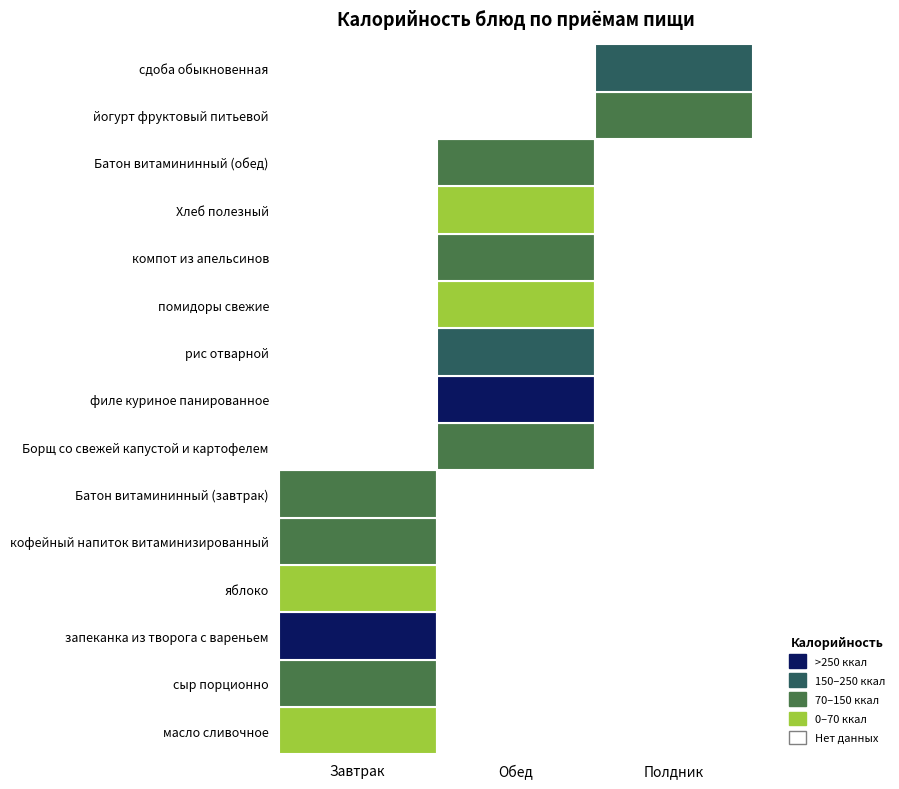

Is it true that Полдник equals 0.0 at запеканка из творога с вареньем?

True